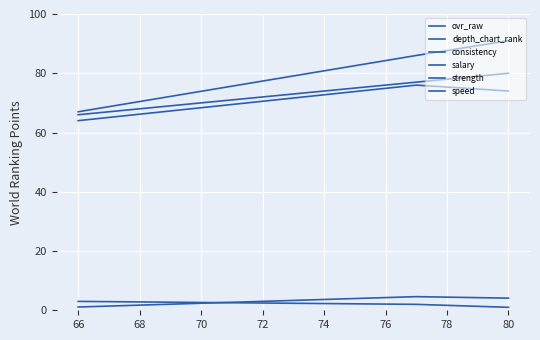

What is the value of the ovr_raw point at the 3rd from the left?

66.0